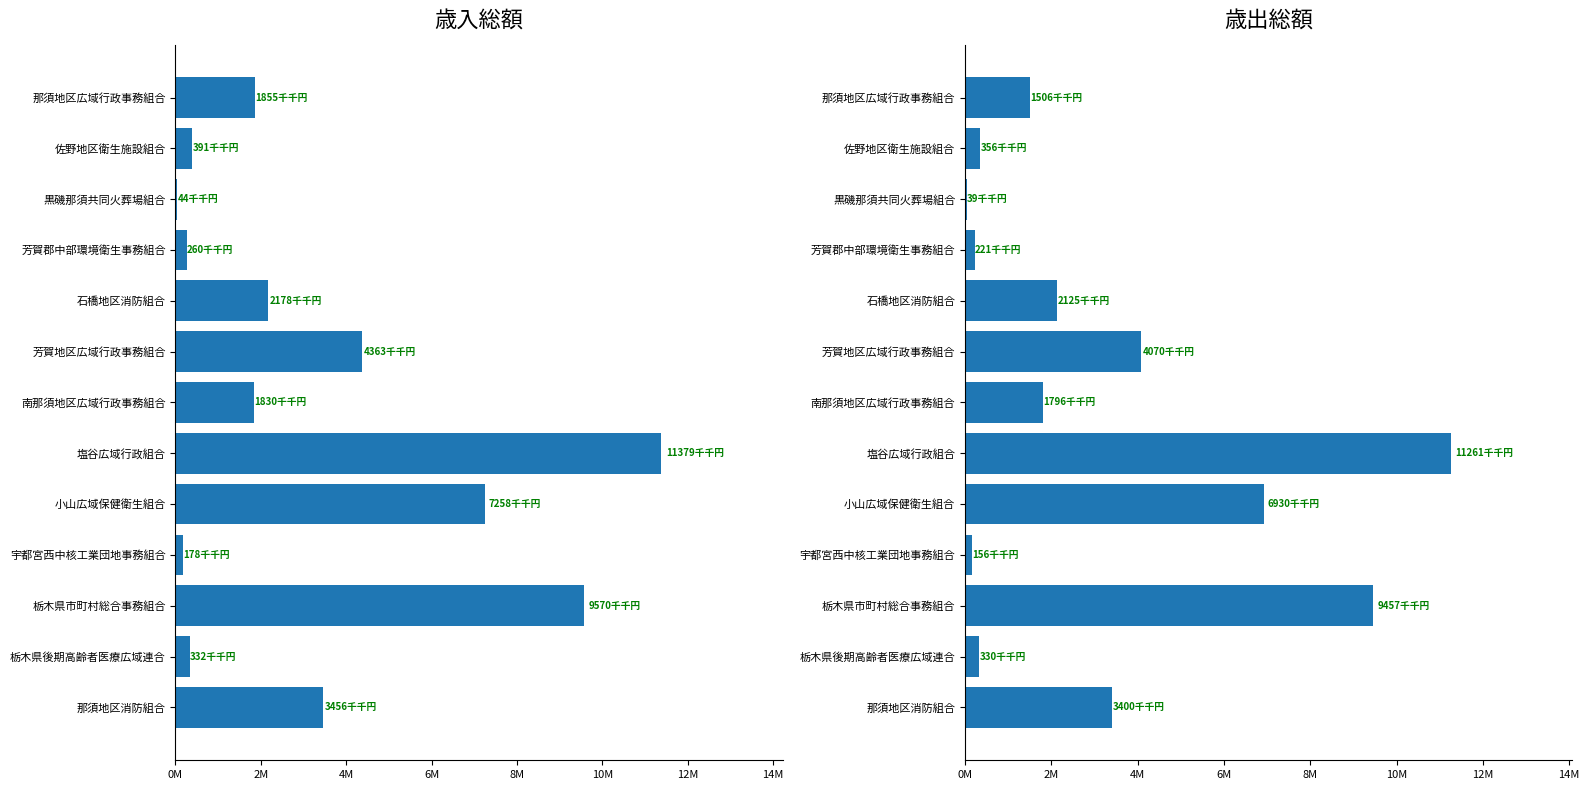

Which series has the largest total across all categories?

歳入総額